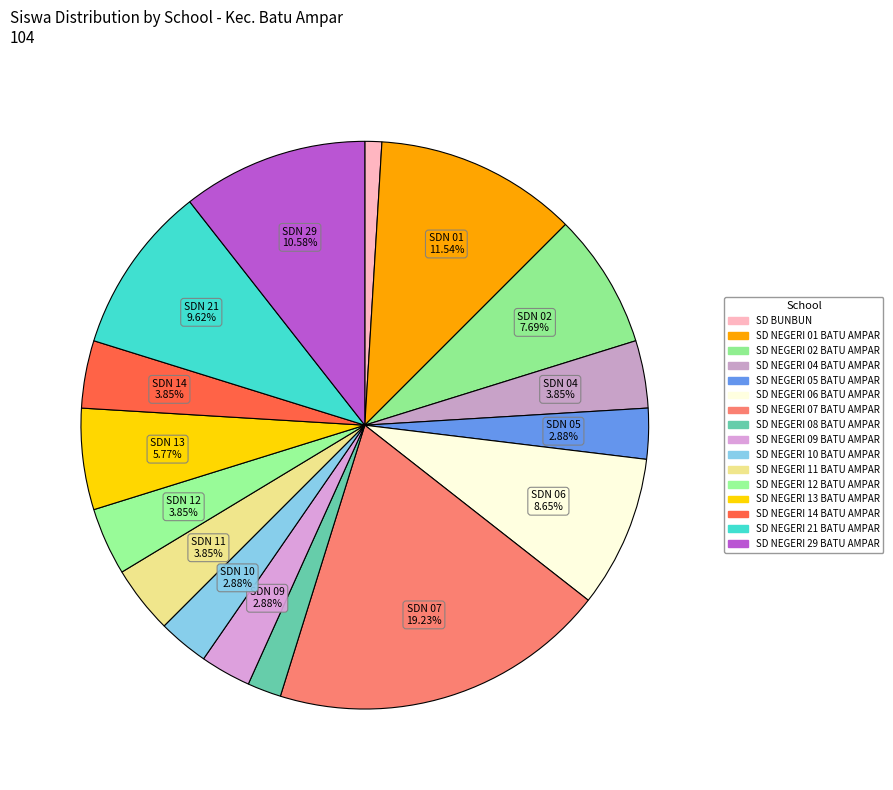

What is the change in value from SD NEGERI 07 BATU AMPAR to SD NEGERI 21 BATU AMPAR?

-10